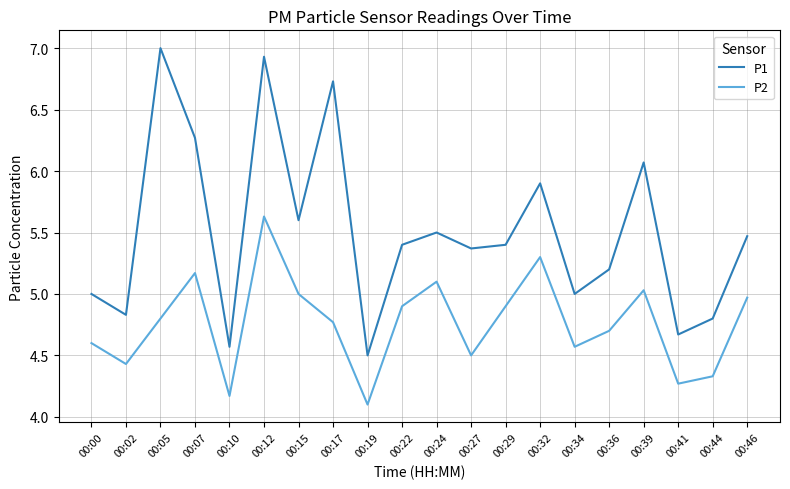

What are all the series names shown in the legend?

P1, P2